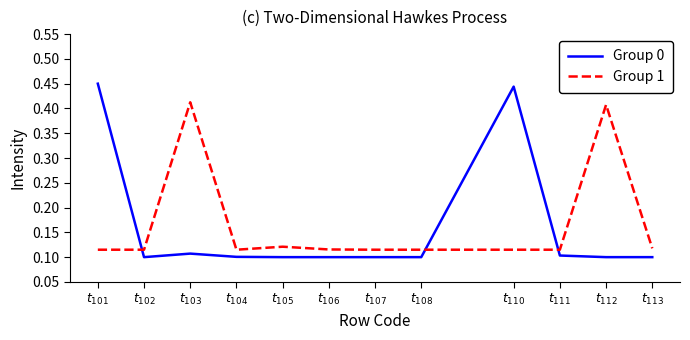

How many intersections are there between Group 1 and Group 0?

3